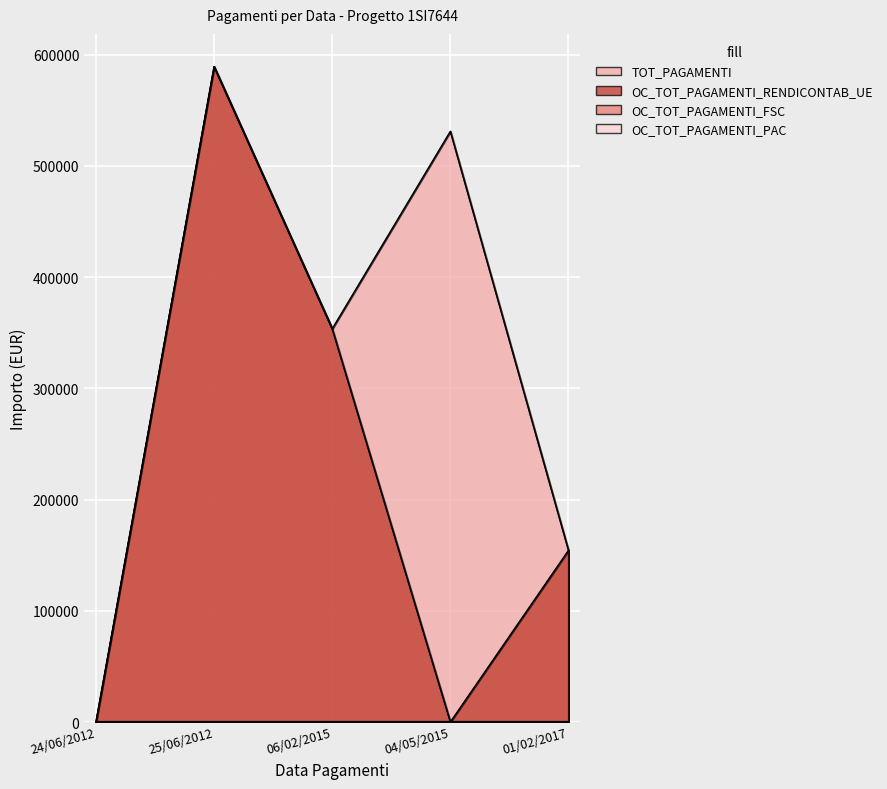

At which category does TOT_PAGAMENTI reach its first local peak?

25/06/2012